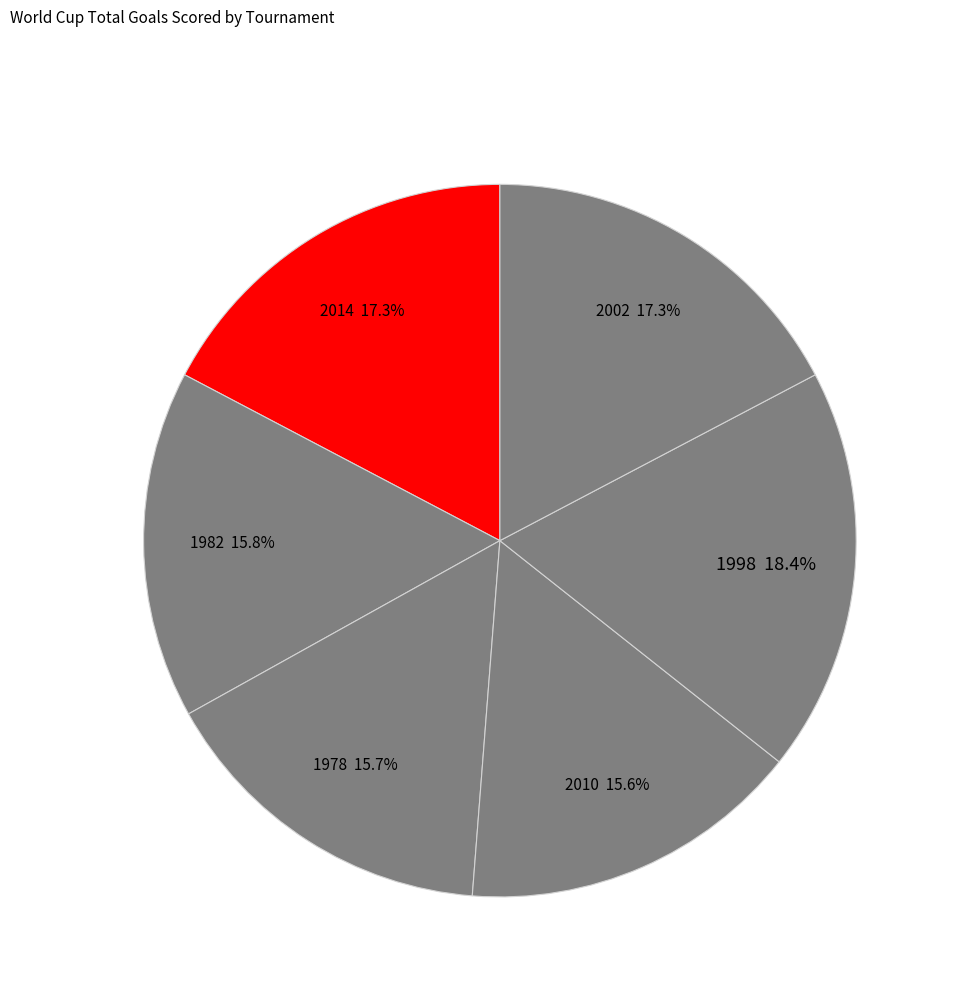

To the nearest percent, what portion does 2010 represent?

16%